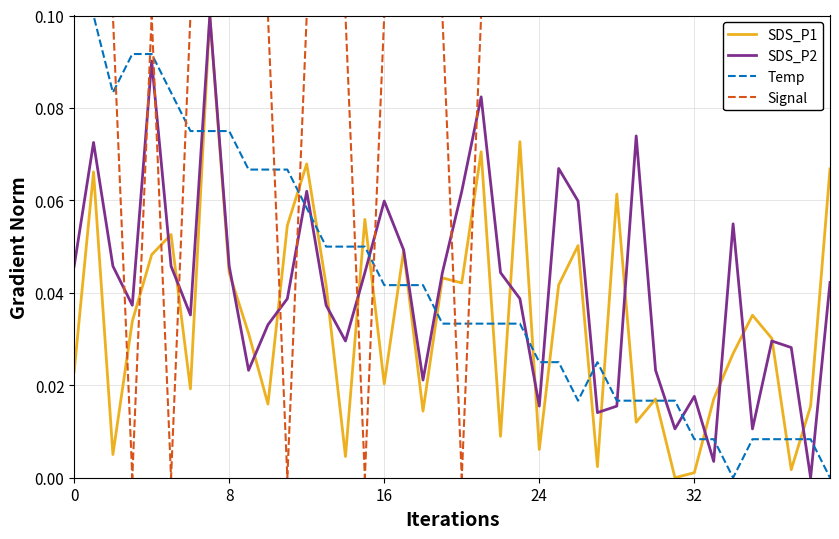

Which series has the largest total across all categories?

Signal